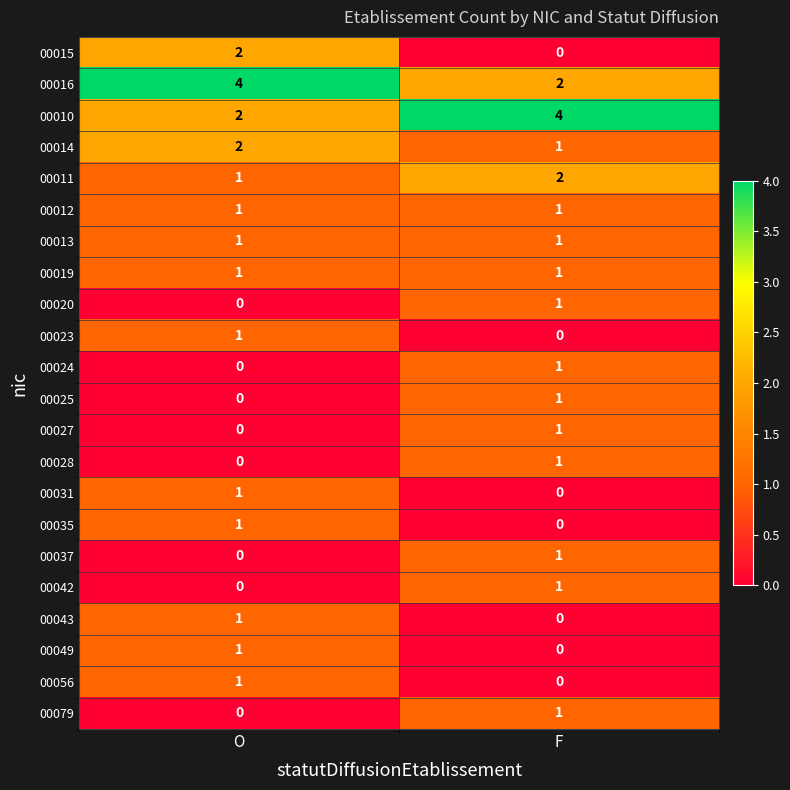

Which category has the highest value in the 00024 series?

F